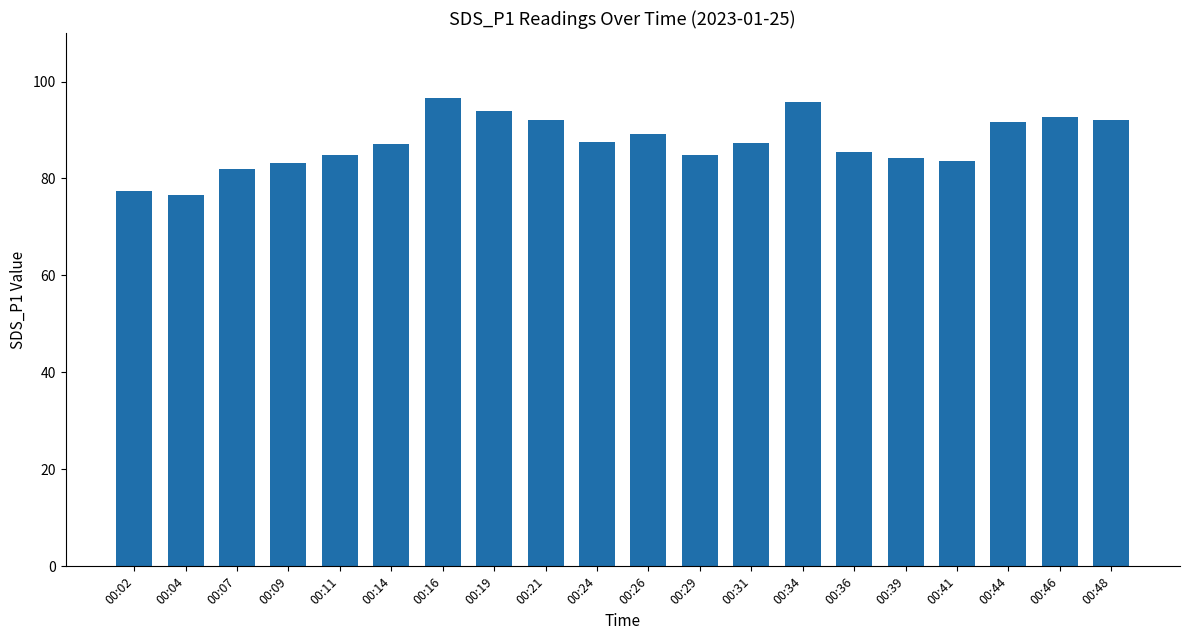

Is it true that the value at 00:44 is 48.5?

False